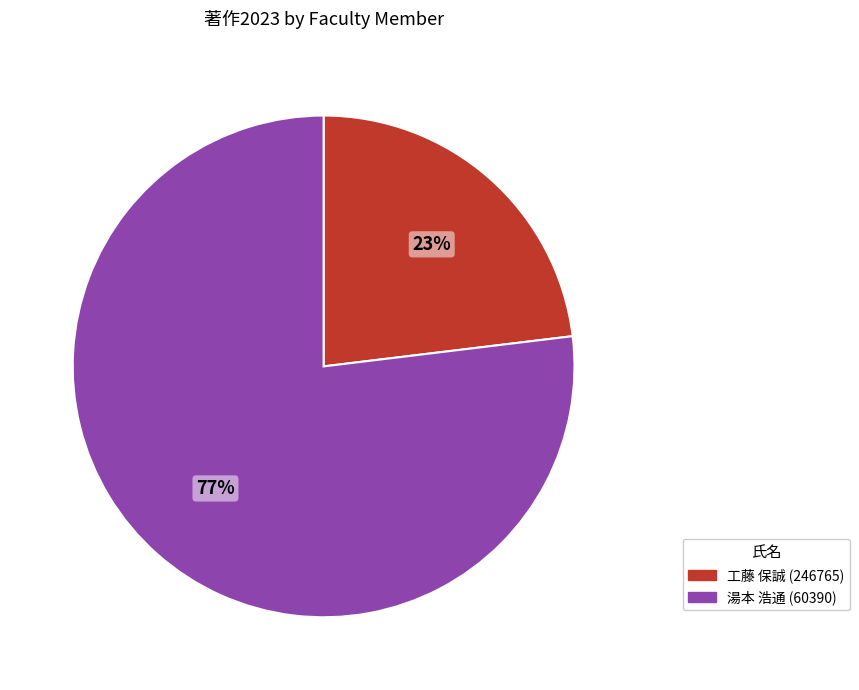

Is there a majority slice in this chart?

Yes